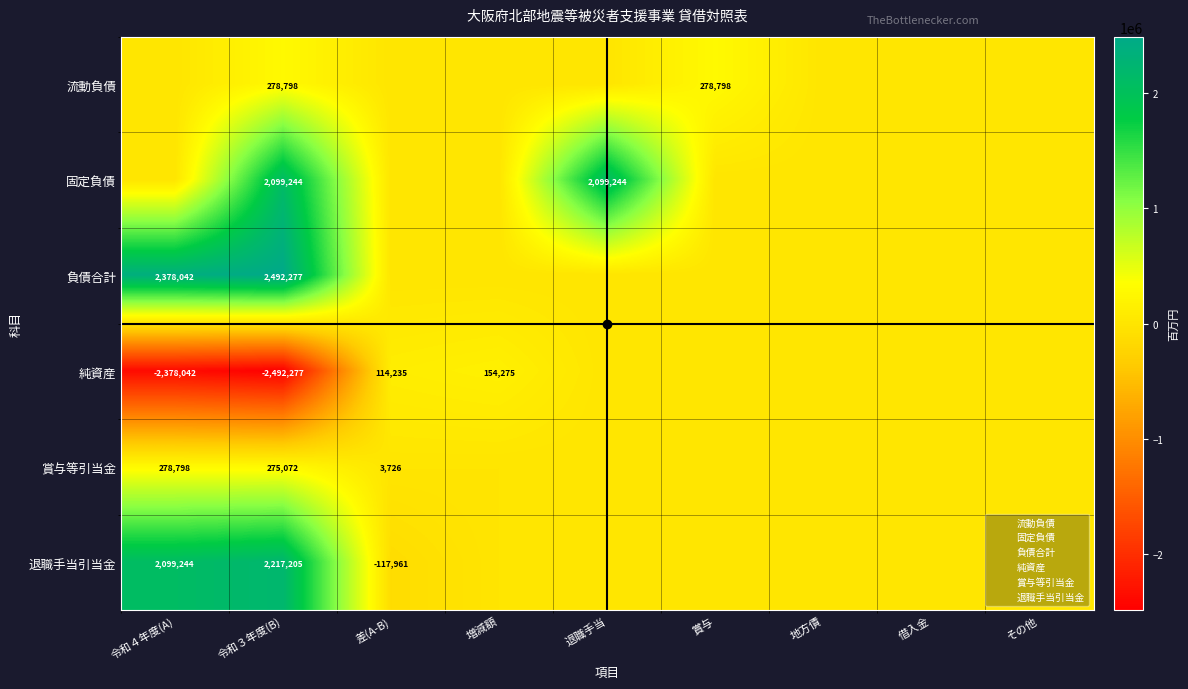

At 増減額, list the series in order from smallest to largest.

流動負債, 固定負債, 負債合計, 賞与等引当金, 退職手当引当金, 純資産